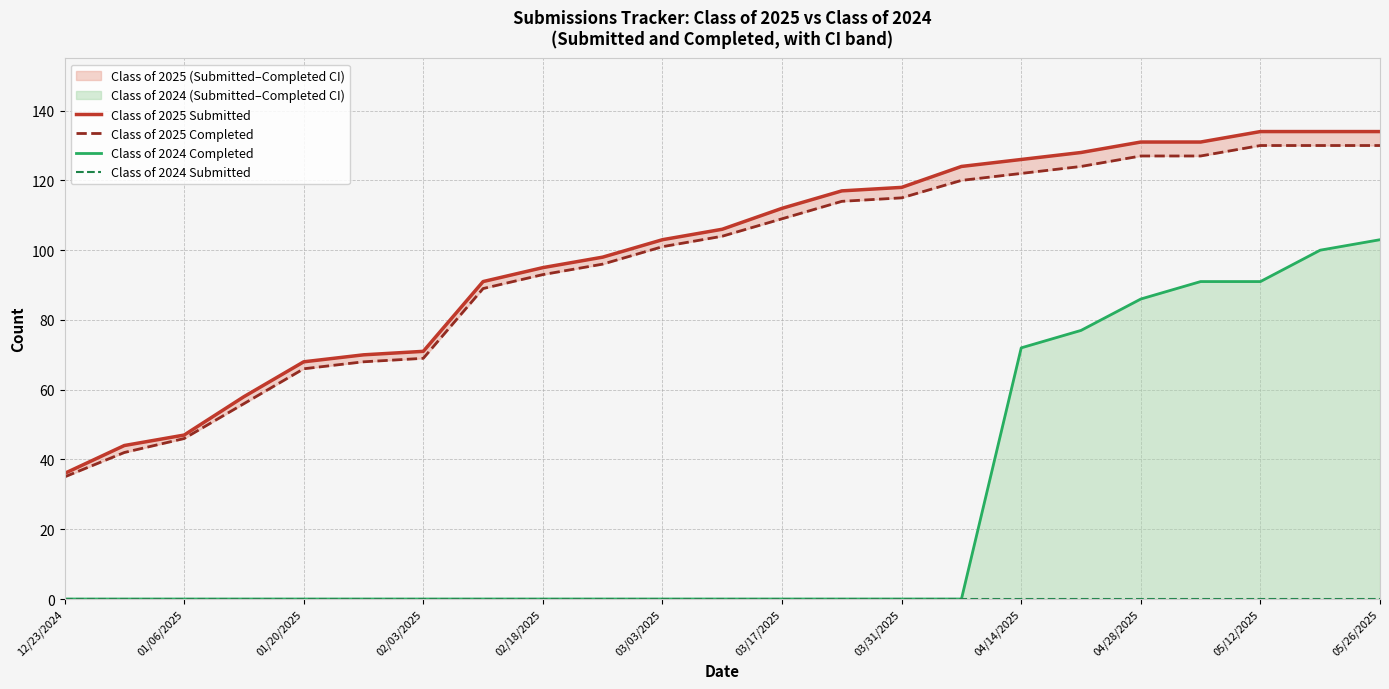

What is the difference between the highest and lowest values at 19?

131